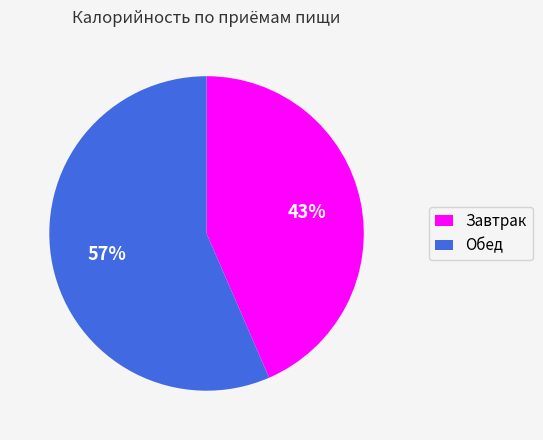

Rank the categories by value from lowest to highest.

Завтрак, Обед